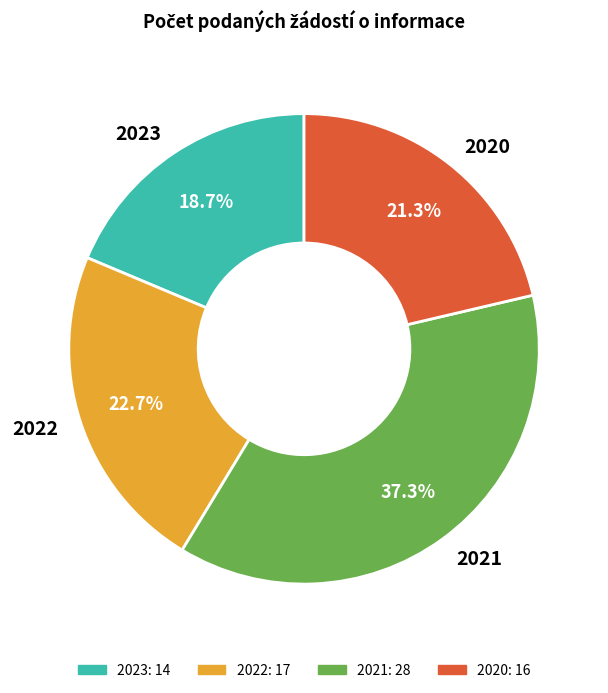

Does 2023 represent more than half of the total?

No